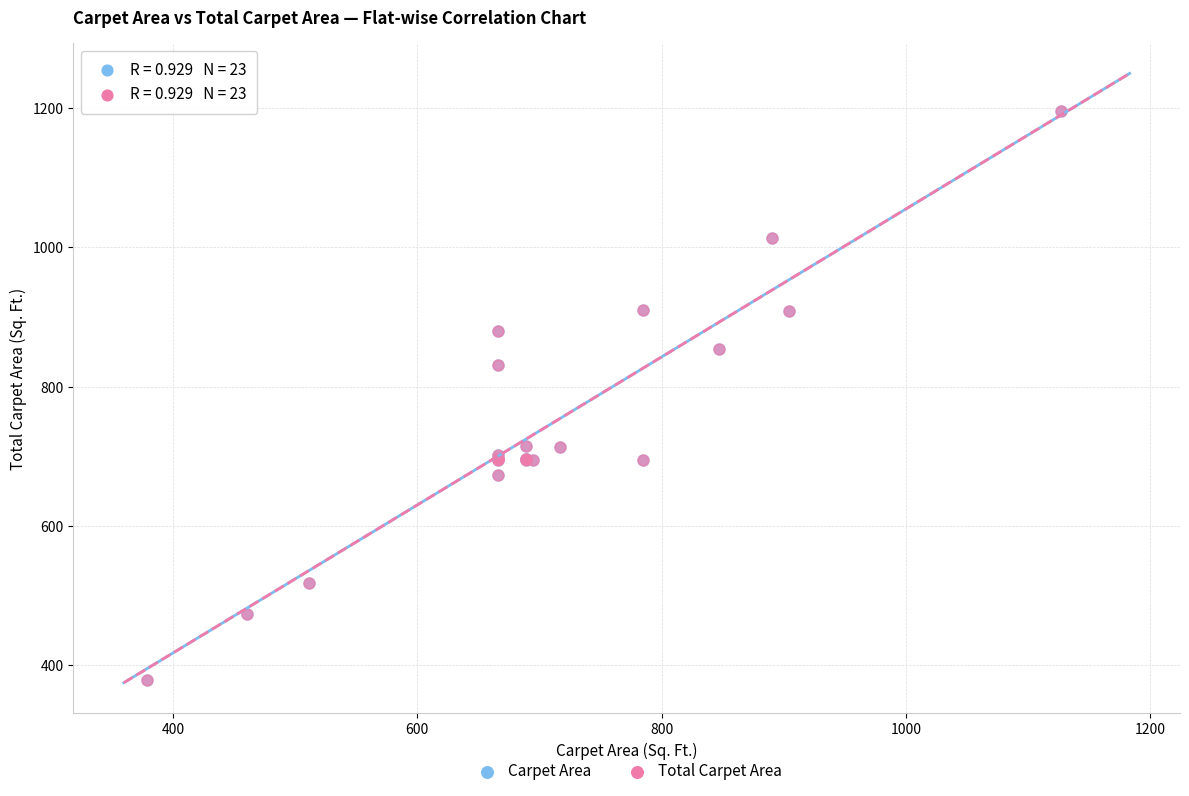

What are all the series names shown in the legend?

Carpet Area, Total Carpet Area